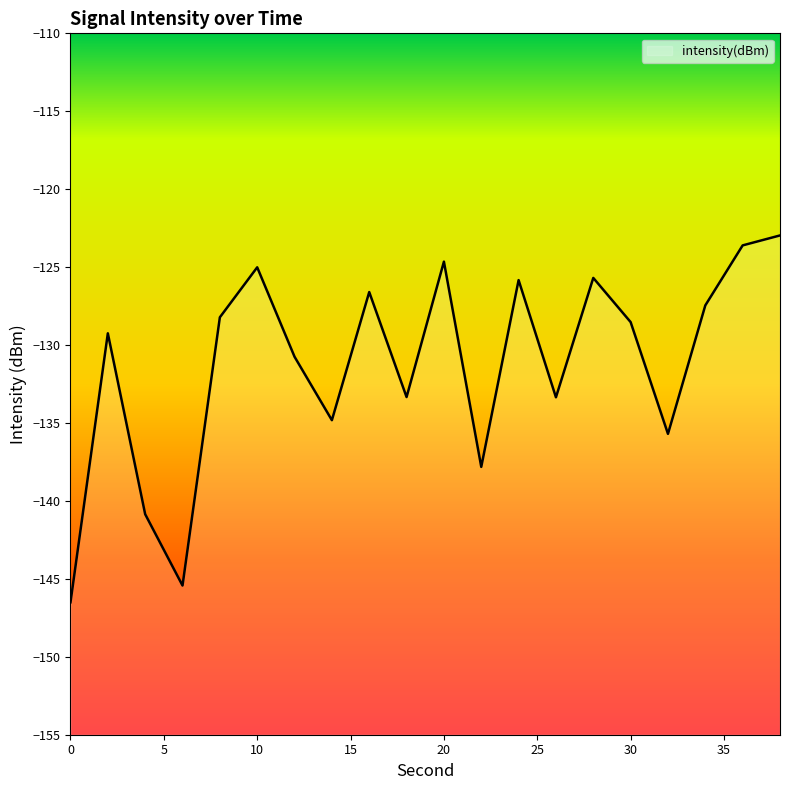

What is the difference between the maximum and minimum values?

23.5